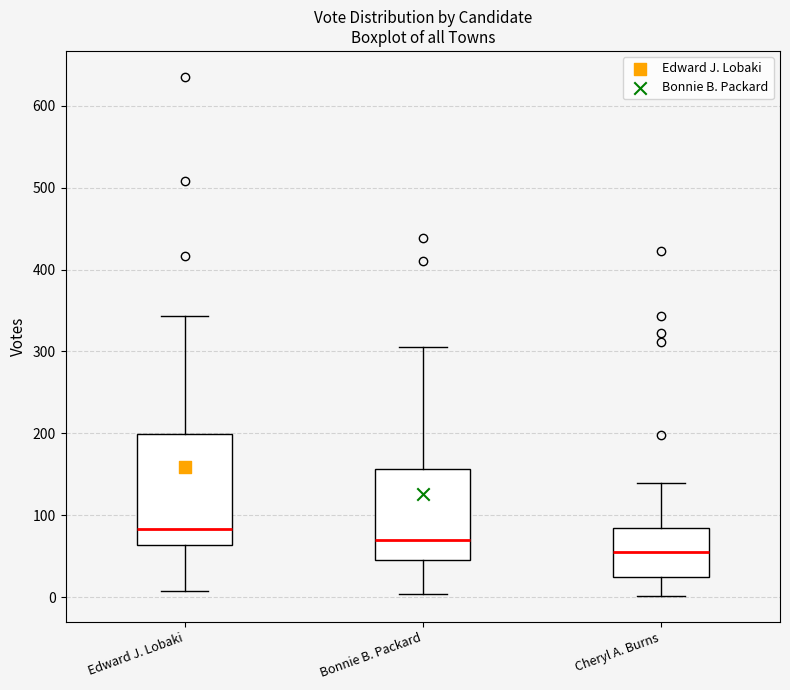

Which box is the tallest, from its lower edge to its upper edge?

Edward J. Lobaki